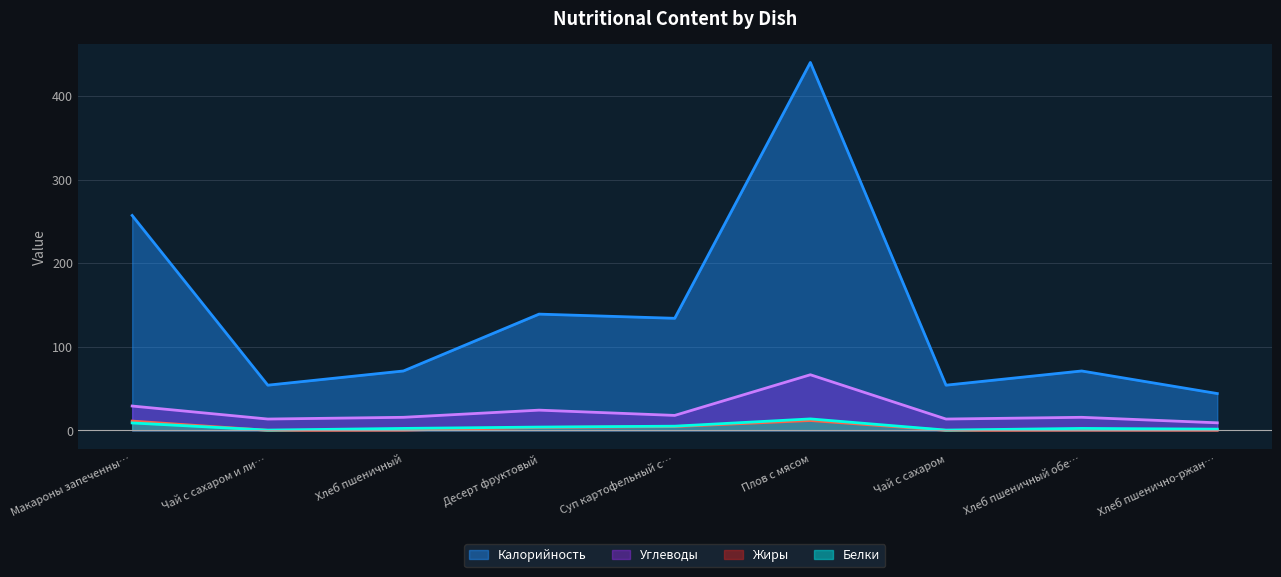

At which label does Углеводы reach its peak?

Плов с мясом